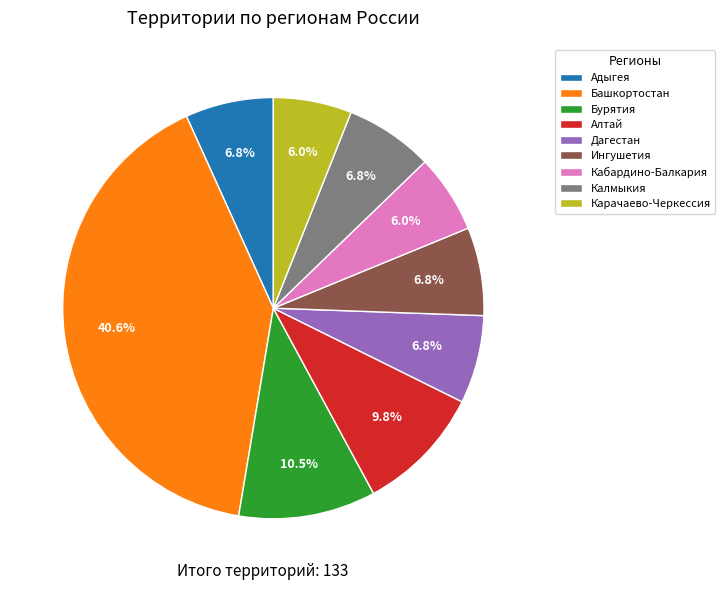

Does any single category account for the majority?

No